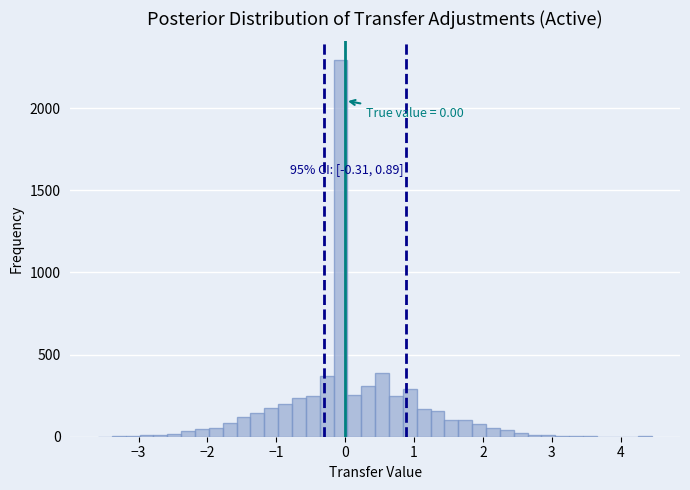

Read against the x-axis, roughly where is the centre of the tallest bar?

-0.1